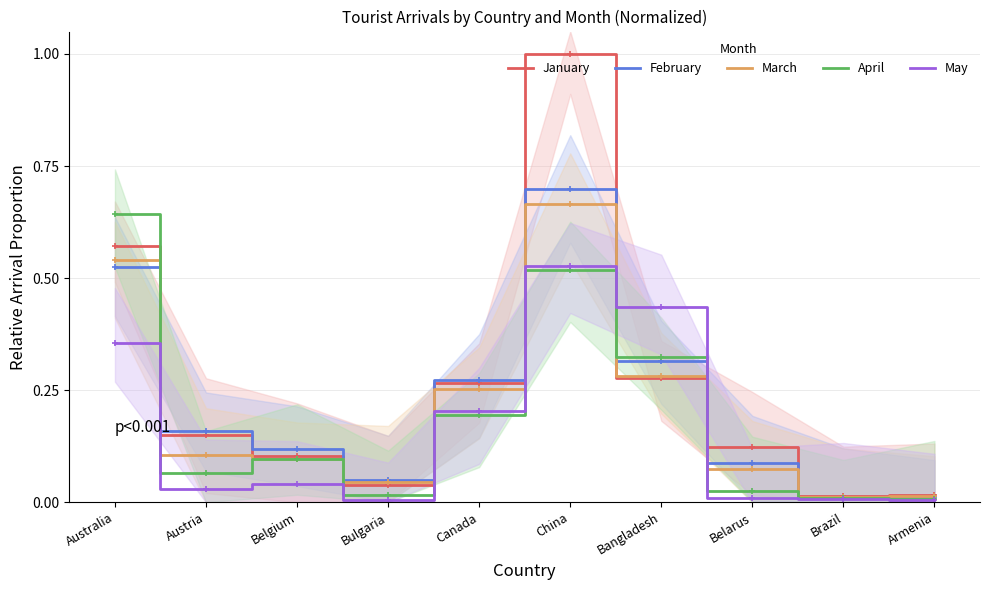

What is the total value across all series at Canada?

1.2